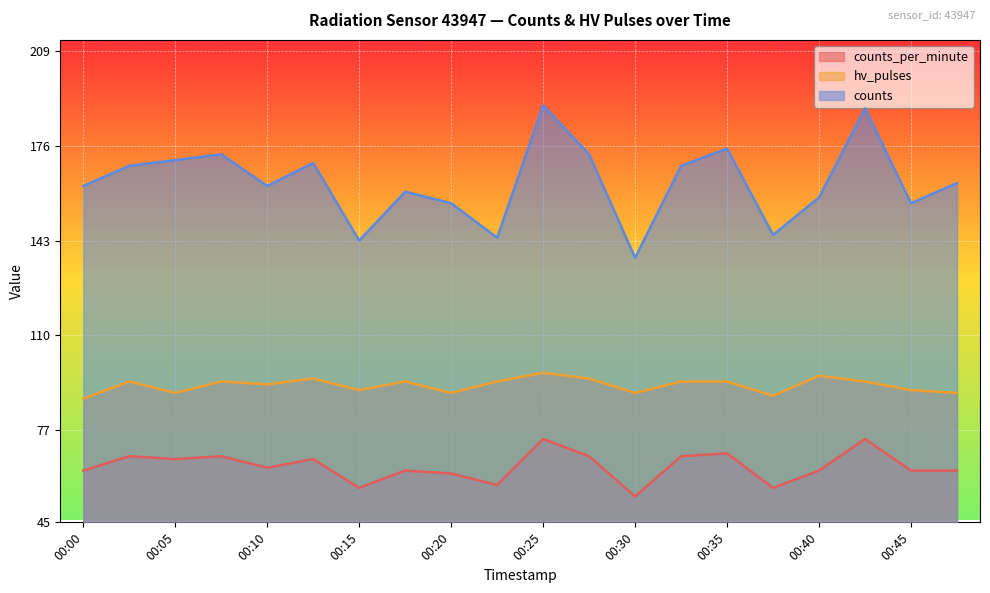

How many values in the counts series are below 163?

10